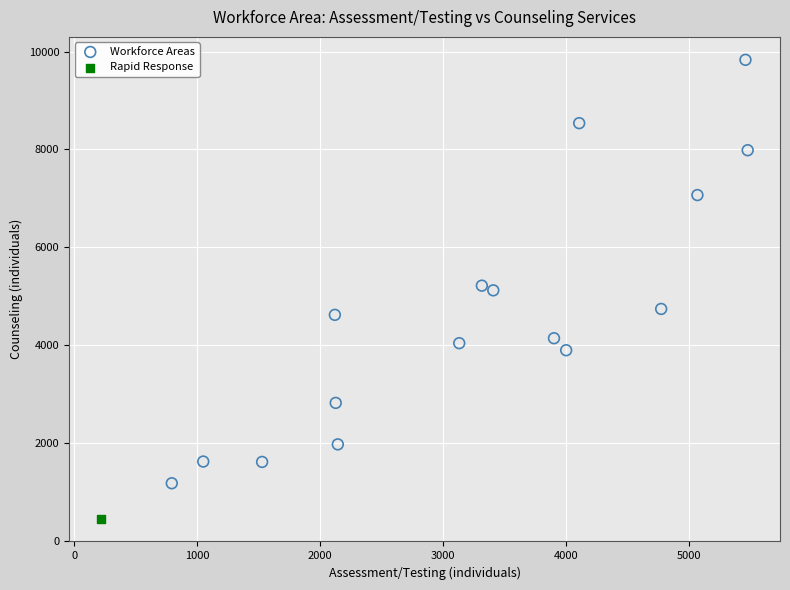

What are all the series names shown in the legend?

Workforce Areas, Rapid Response